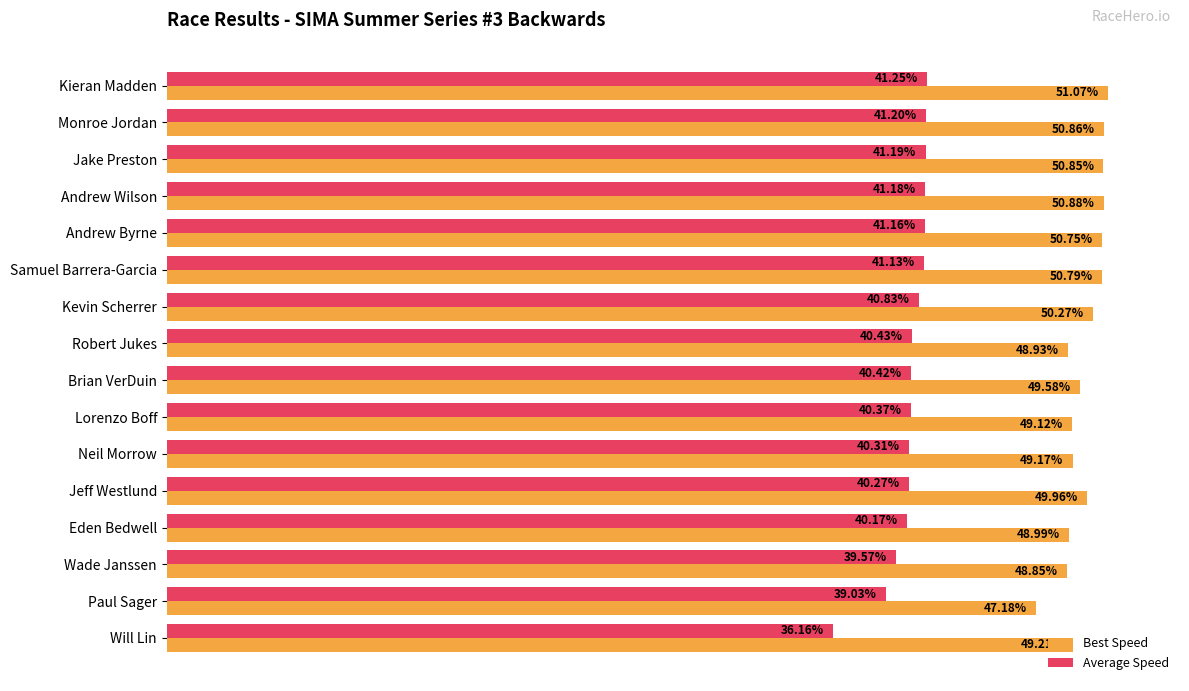

Rank the categories by Average Speed value from highest to lowest.

Kieran Madden, Monroe Jordan, Jake Preston, Andrew Wilson, Andrew Byrne, Samuel Barrera-Garcia, Kevin Scherrer, Robert Jukes, Brian VerDuin, Lorenzo Boff, Neil Morrow, Jeff Westlund, Eden Bedwell, Wade Janssen, Paul Sager, Will Lin